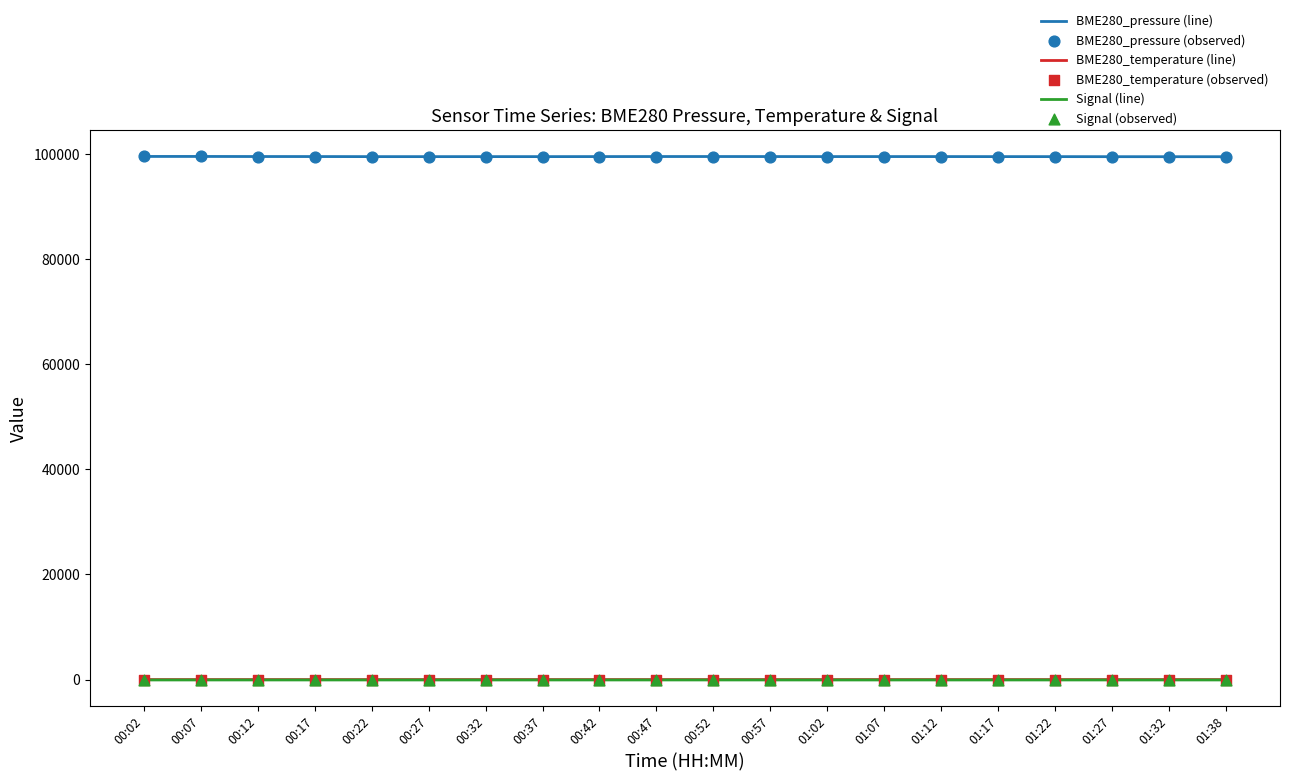

At how many categories does at least one series exceed 14892?

20